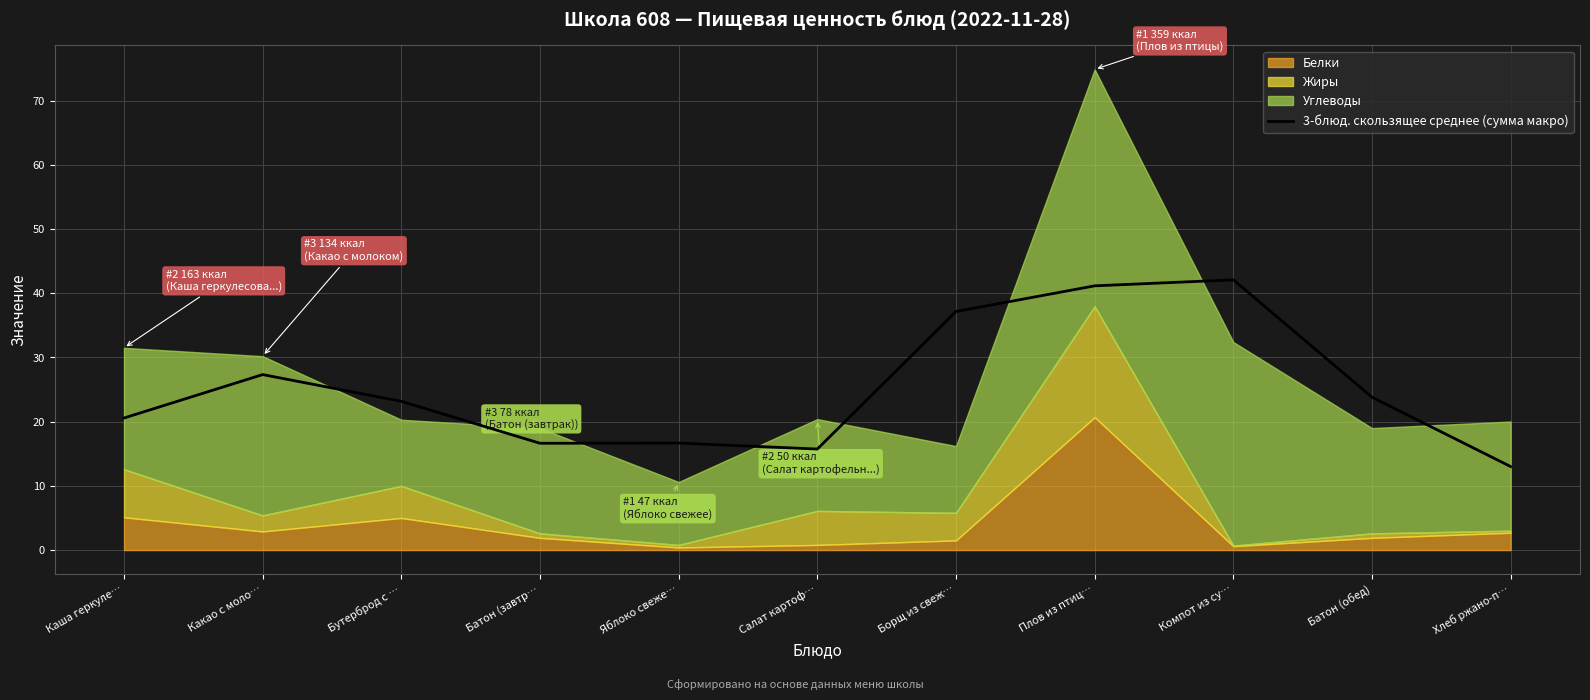

How many lines are shown in the chart?

1